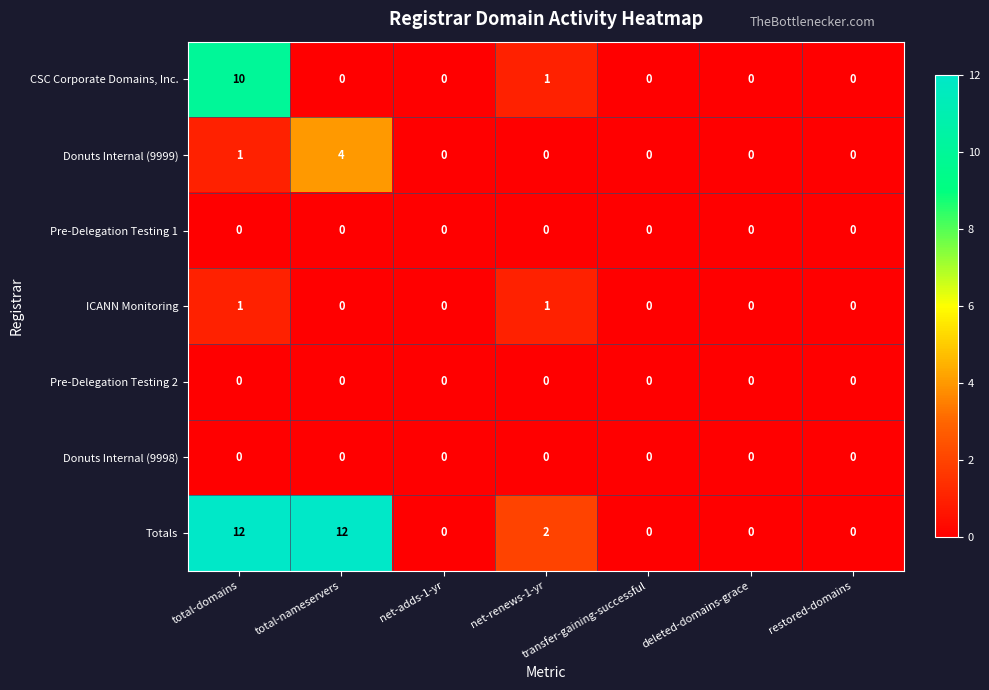

What is the spread (max minus min) of values at total-nameservers?

12